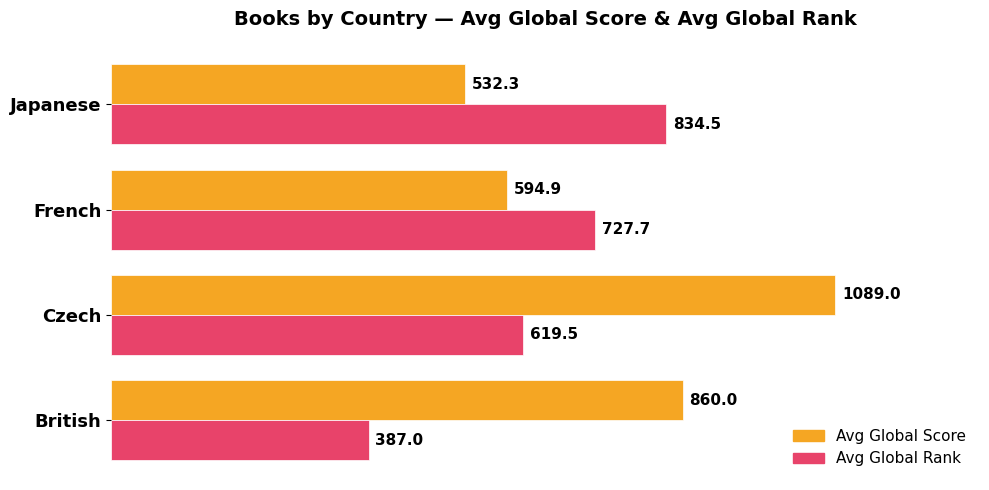

Rank the categories by Avg Global Rank value from highest to lowest.

Japanese, French, Czech, British